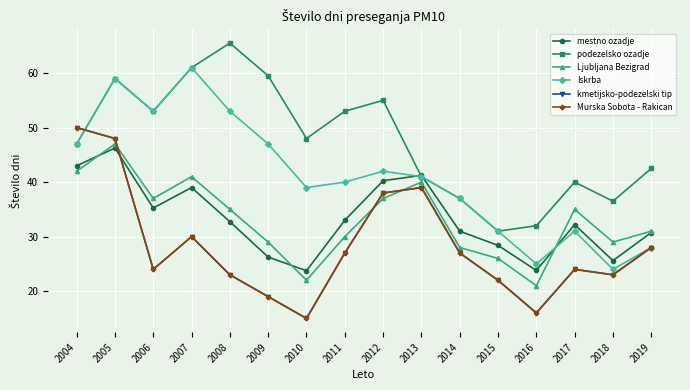

Is this an area chart (filled region under the line)?

No